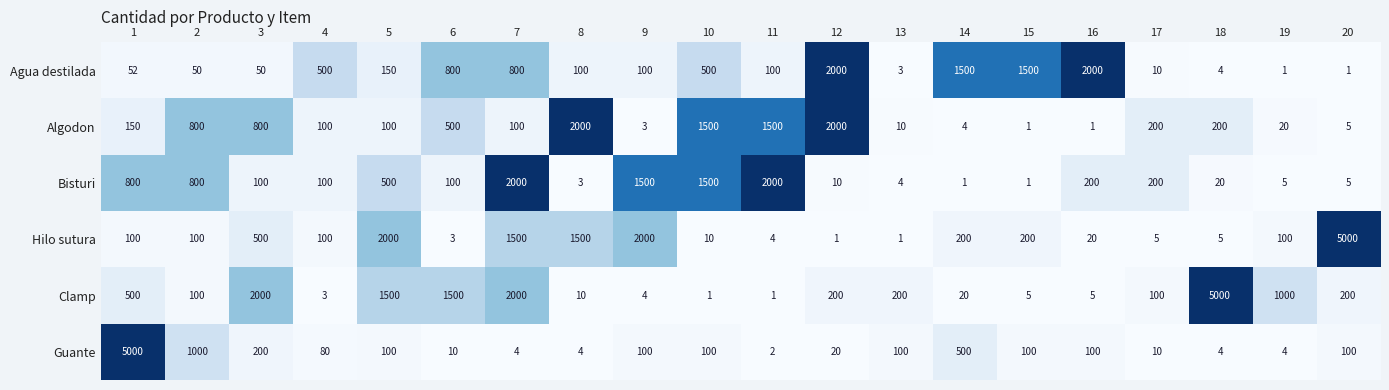

The value of Algodon at 17 is 338. True or false?

False